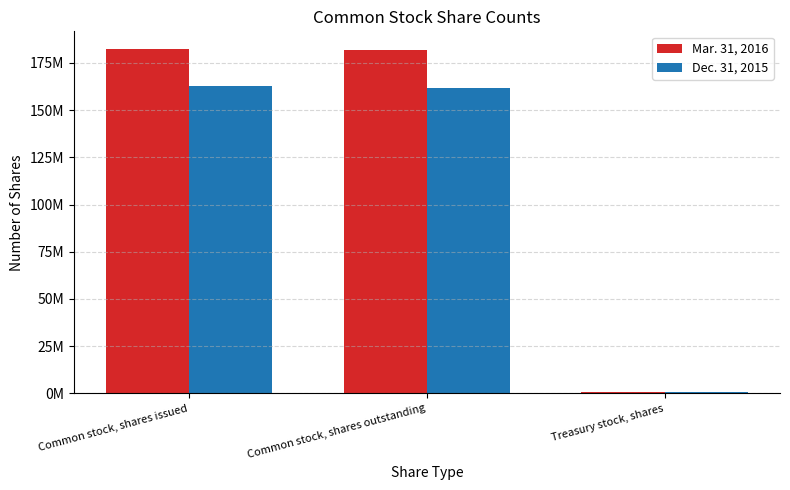

What value does the Dec. 31, 2015 series have at Common stock, shares issued, to the nearest 100?

162581800